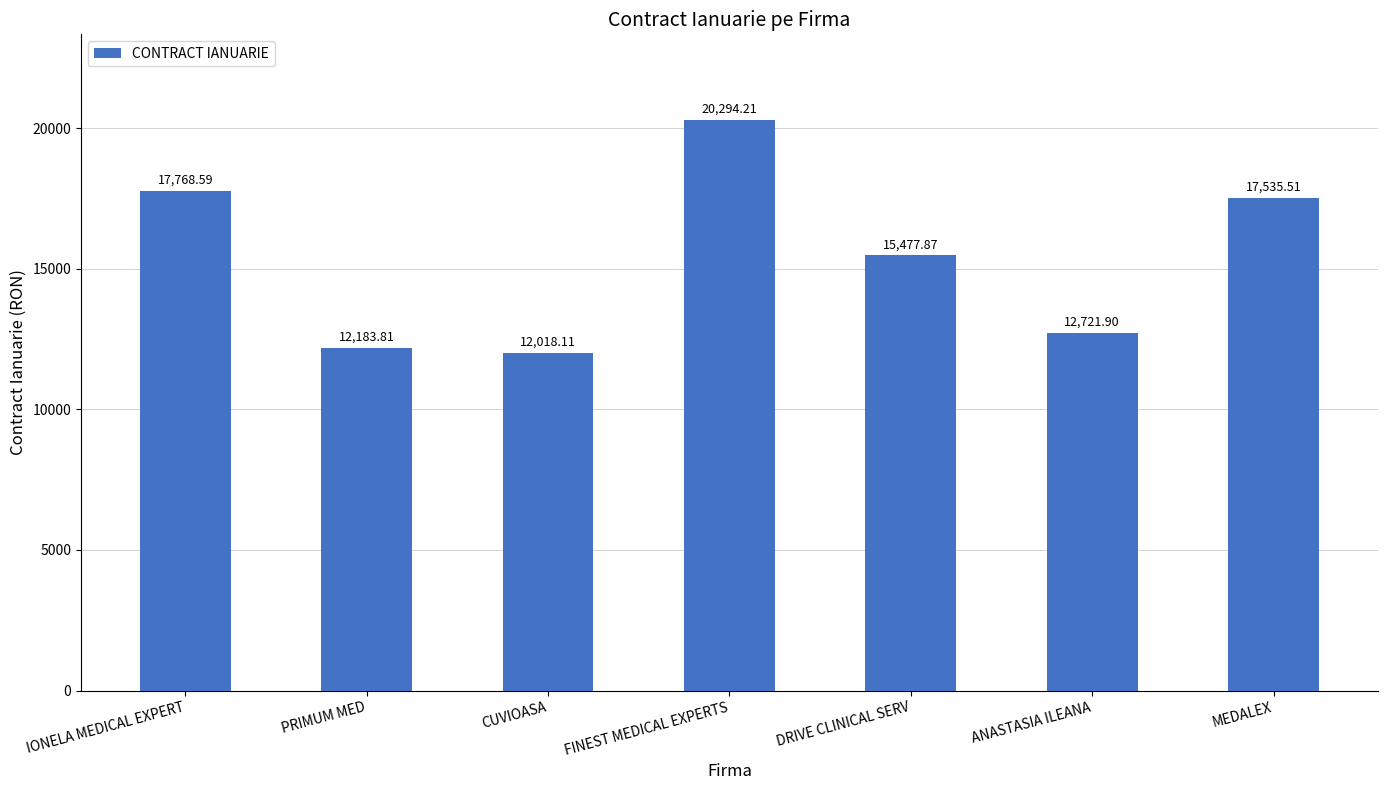

How many distinct data groups are displayed?

1